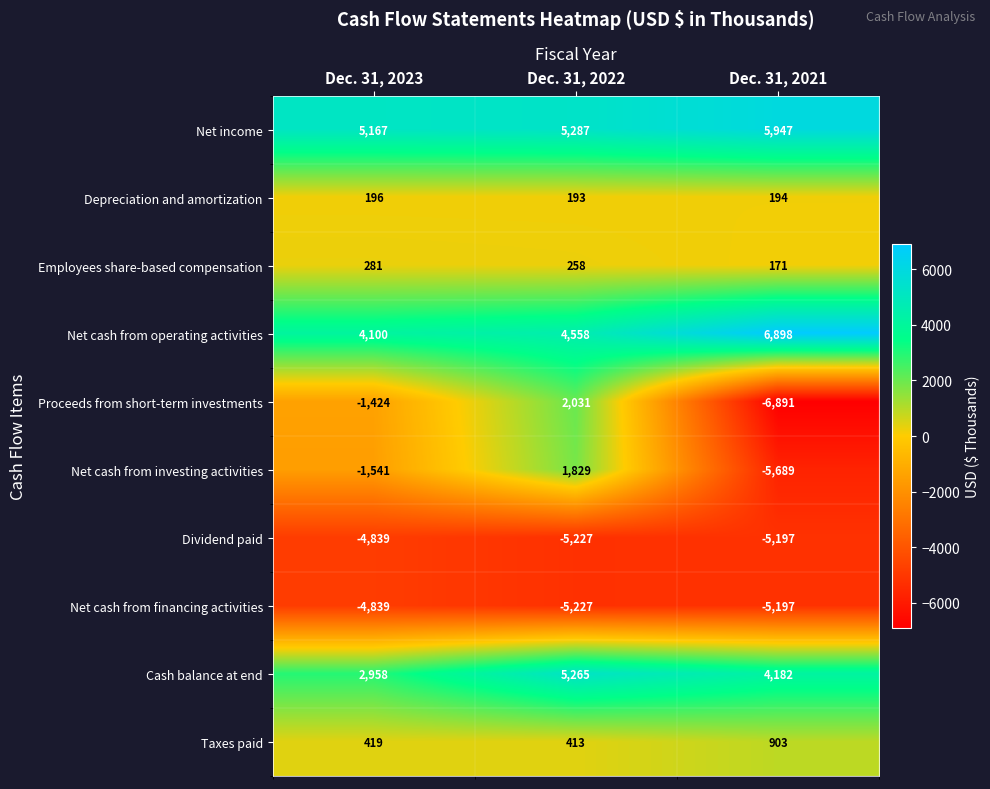

What is the spread (max minus min) of values at Dec. 31, 2021?

13789